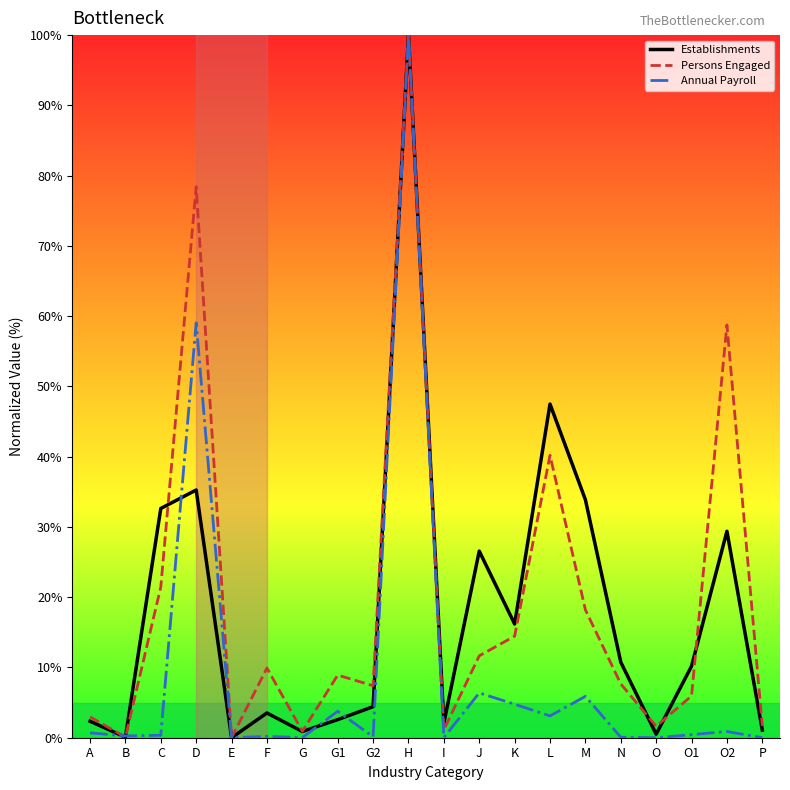

The value of Persons Engaged at M is 30.4. True or false?

False